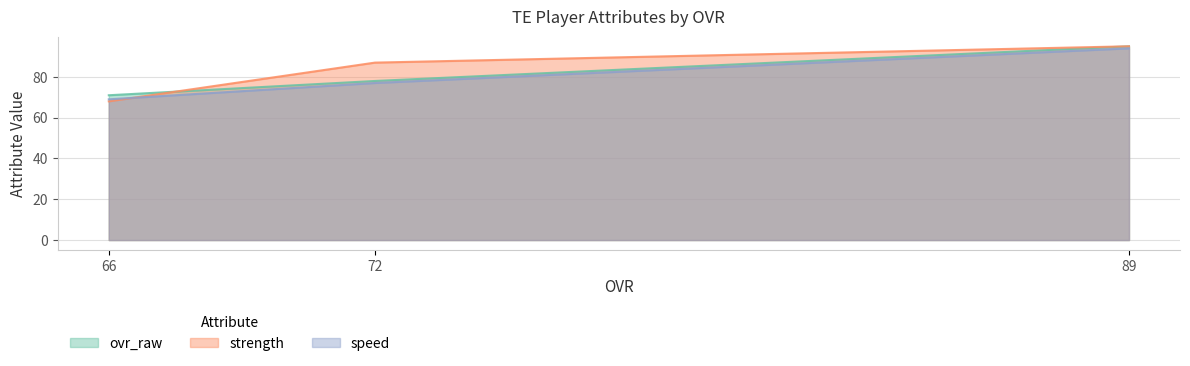

Which category has the highest value across all series?

89